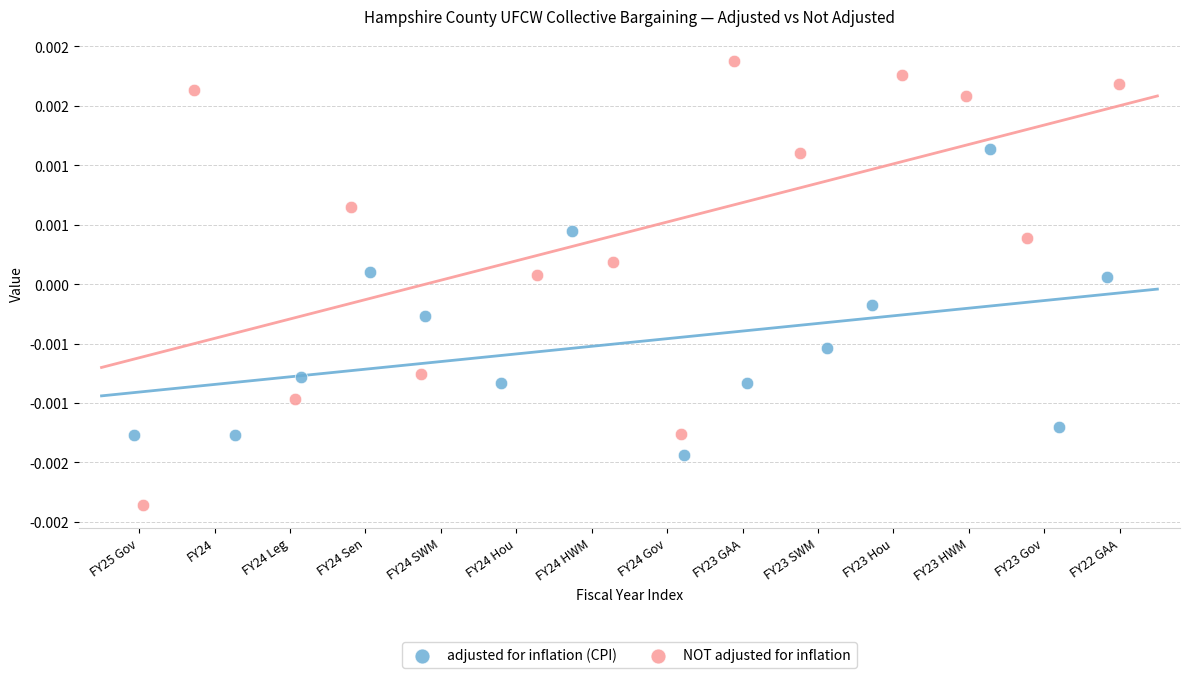

Which series contains the lowest Y value?

NOT adjusted for inflation